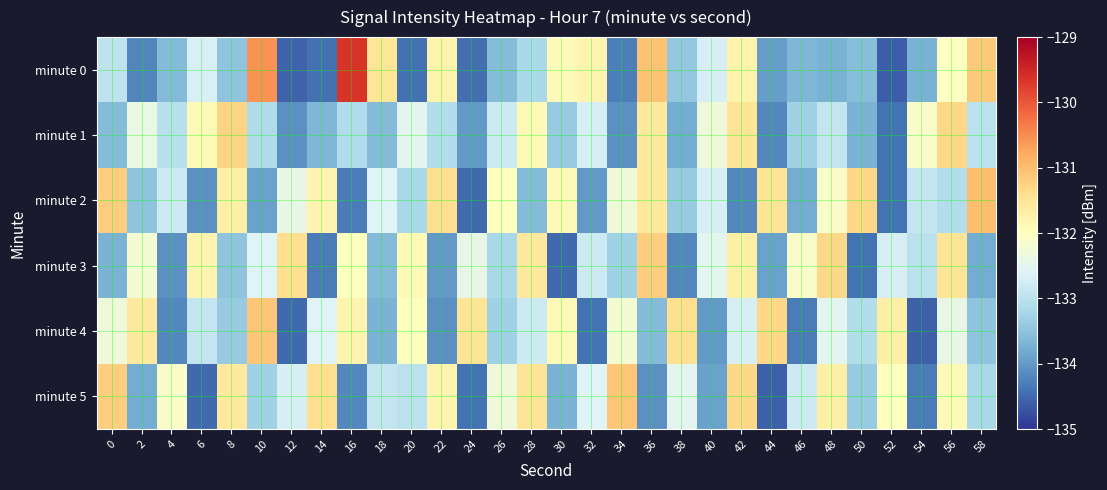

At how many categories does at least one series exceed -131?

2